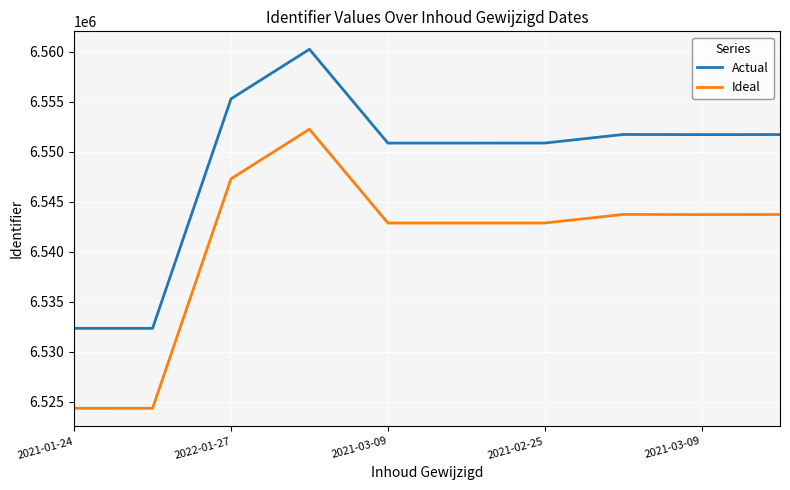

What is the difference between the maximum and minimum values in the Ideal series?

27919